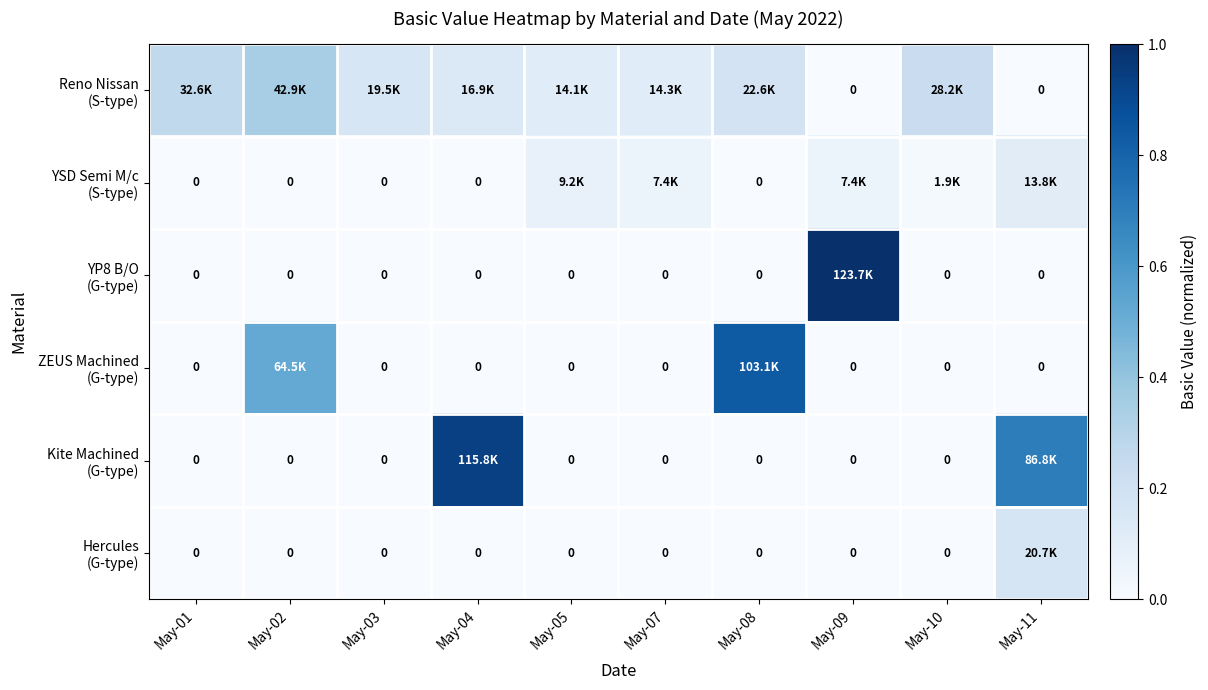

At May-03, list the series in order from largest to smallest.

Reno Nissan (S-type), YSD Semi M/c (S-type), YP8 B/O (G-type), ZEUS Machined (G-type), Kite Machined (G-type), Hercules (G-type)